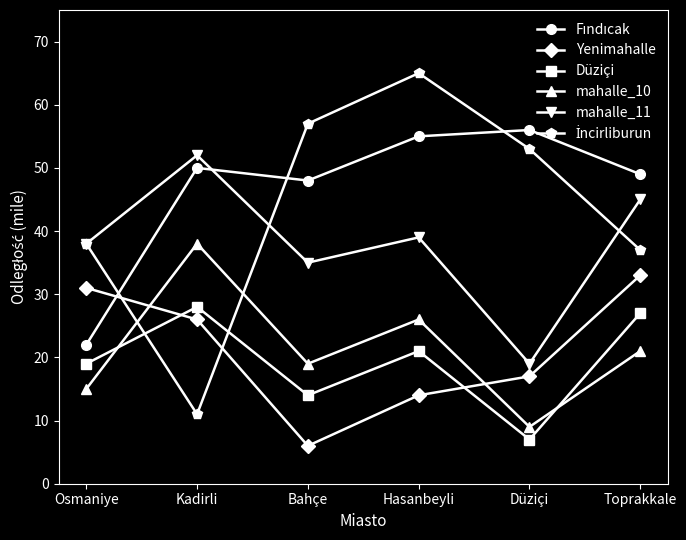

True or false: mahalle_11 and Yenimahalle intersect in this chart.

False